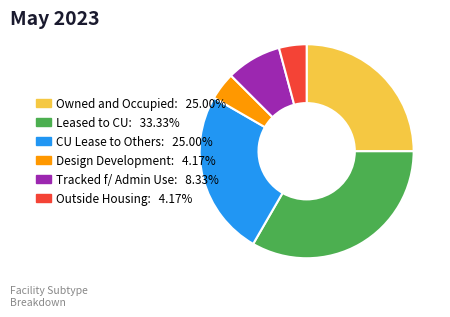

Between Tracked f/ Admin Use and Owned and Occupied, which is larger?

Owned and Occupied